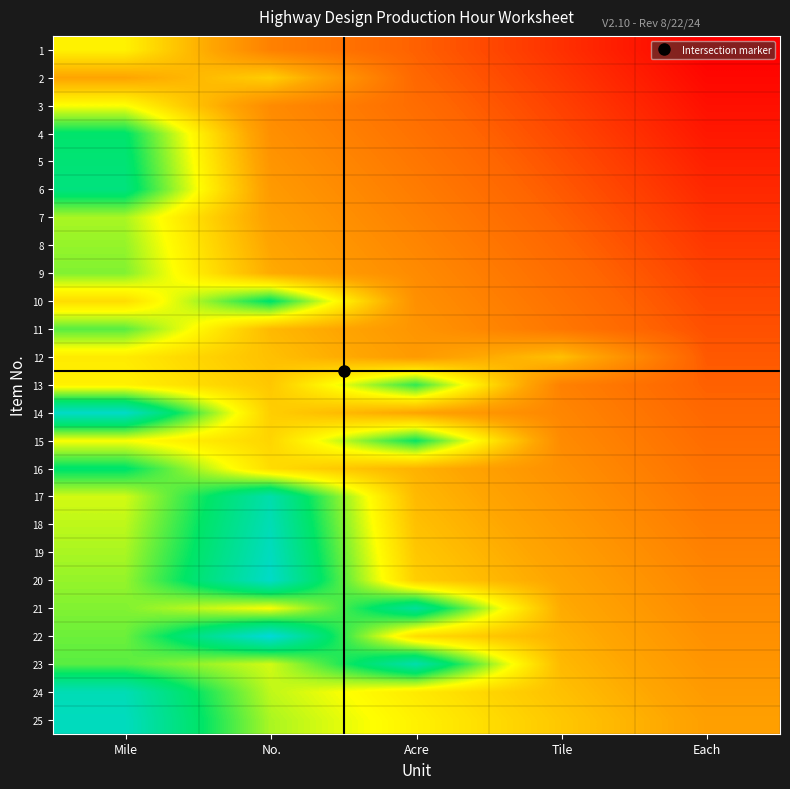

How many series are shown in this chart?

25